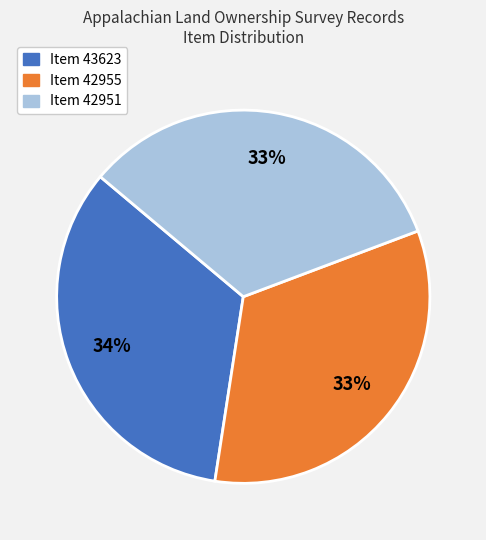

To the nearest percent, what is the combined percentage of Item 43623 and Item 42951?

67%